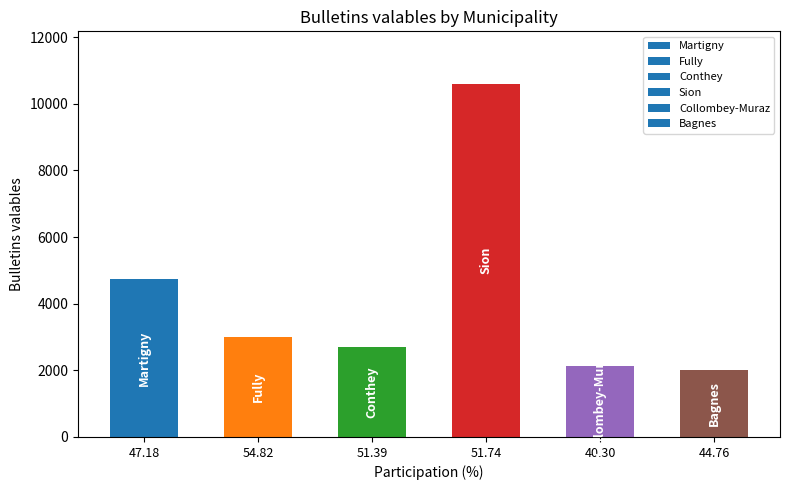

How many values are below 2989?

3